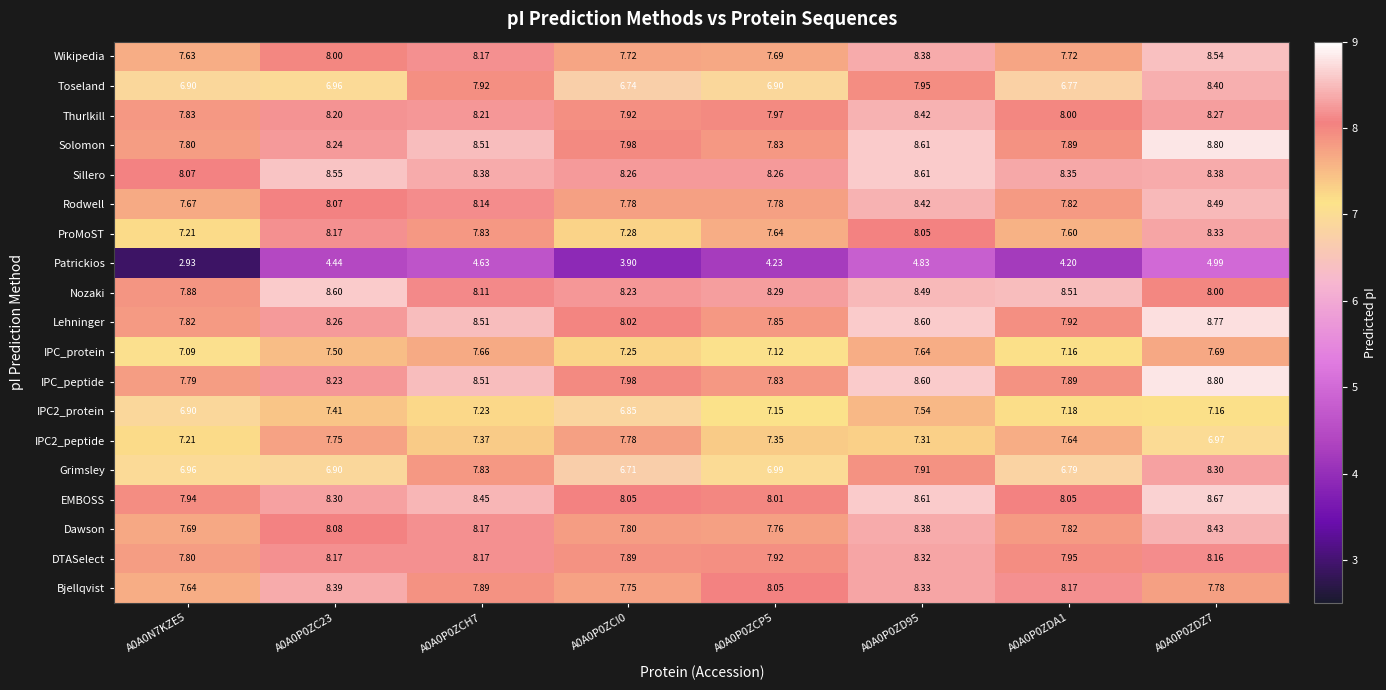

How many values in the Solomon series exceed 8?

4